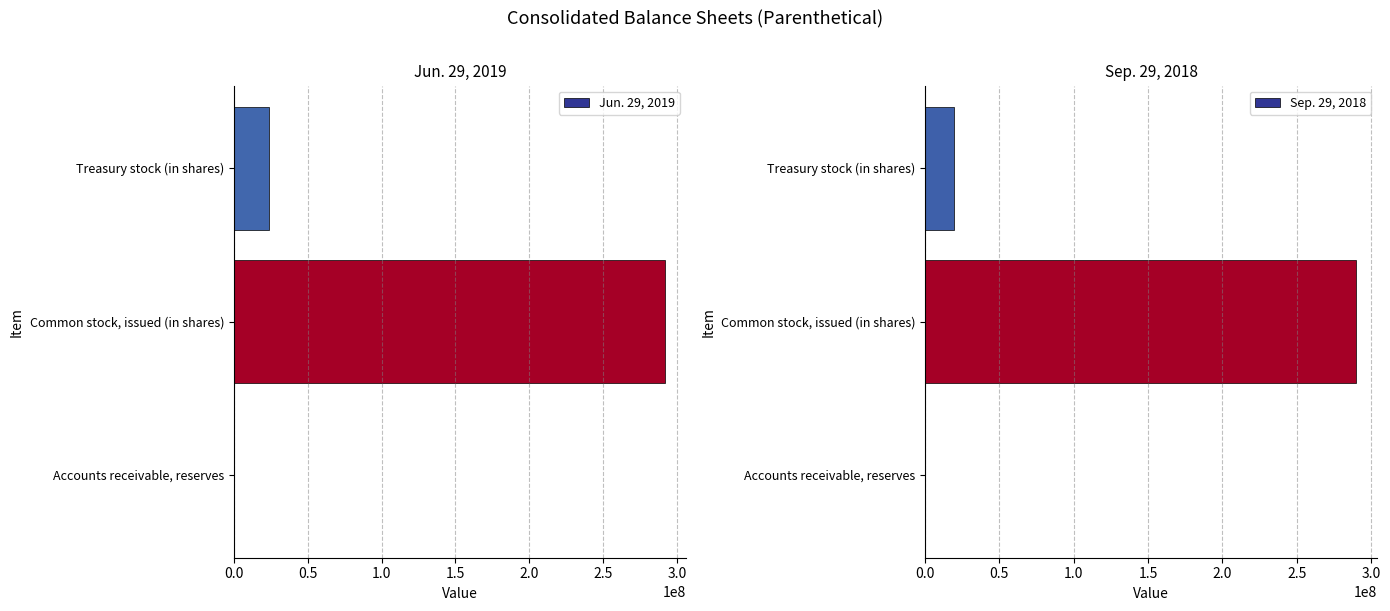

At which label does Jun. 29, 2019 reach its peak?

Common stock, issued (in shares)